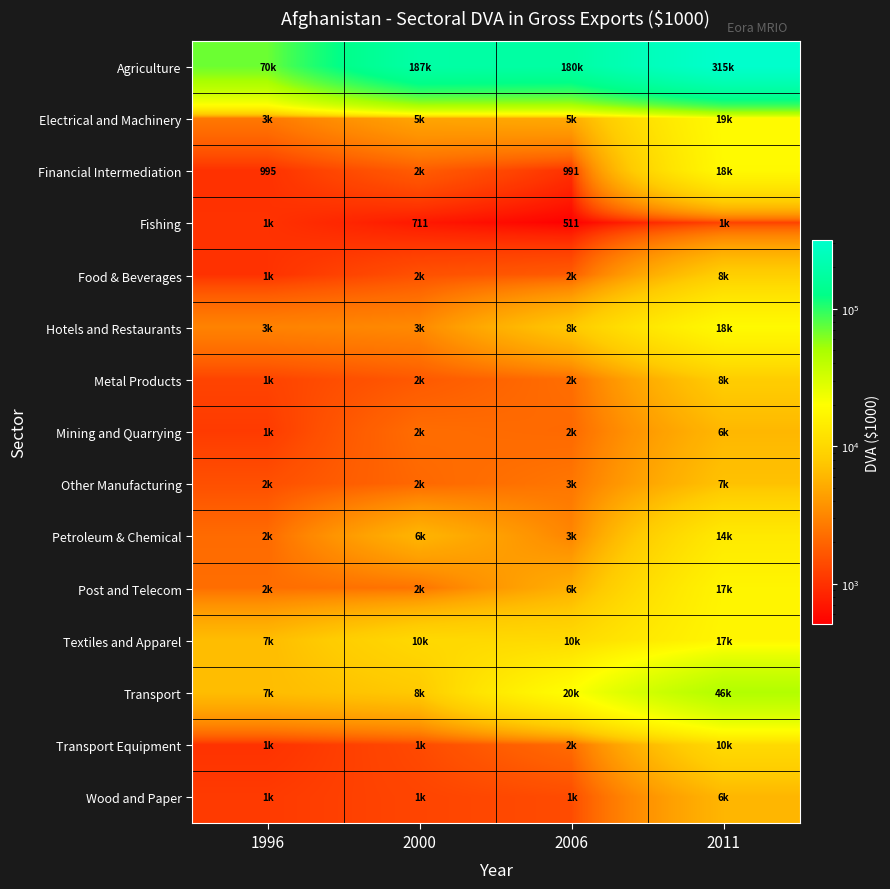

Which has a higher value, 2011 or 2006?

2011